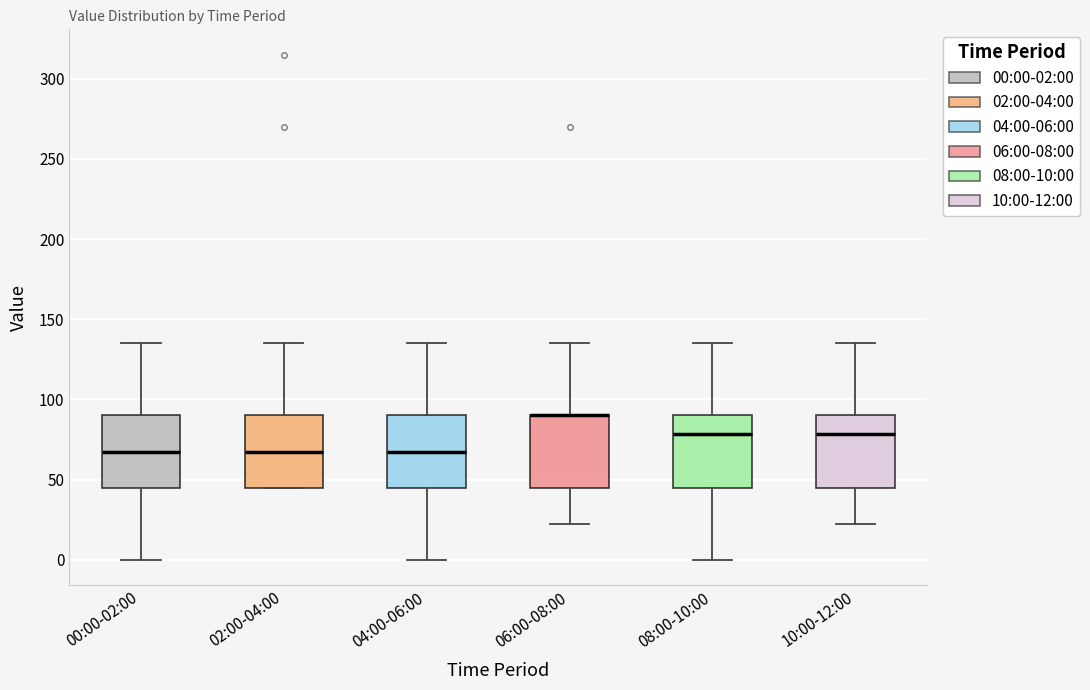

Where is the lower edge of the box for 00:00-02:00 on the y-axis? The values are not printed on the chart, so give them approximately, as read against the axis.

45